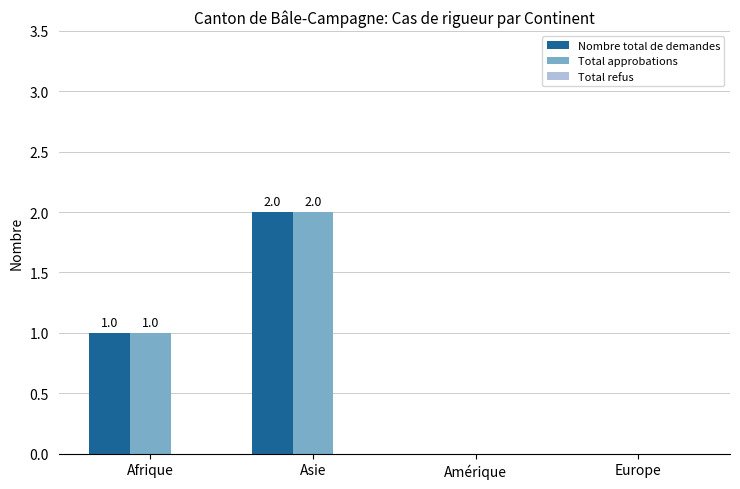

At which category is the sum across all series the highest?

Asie